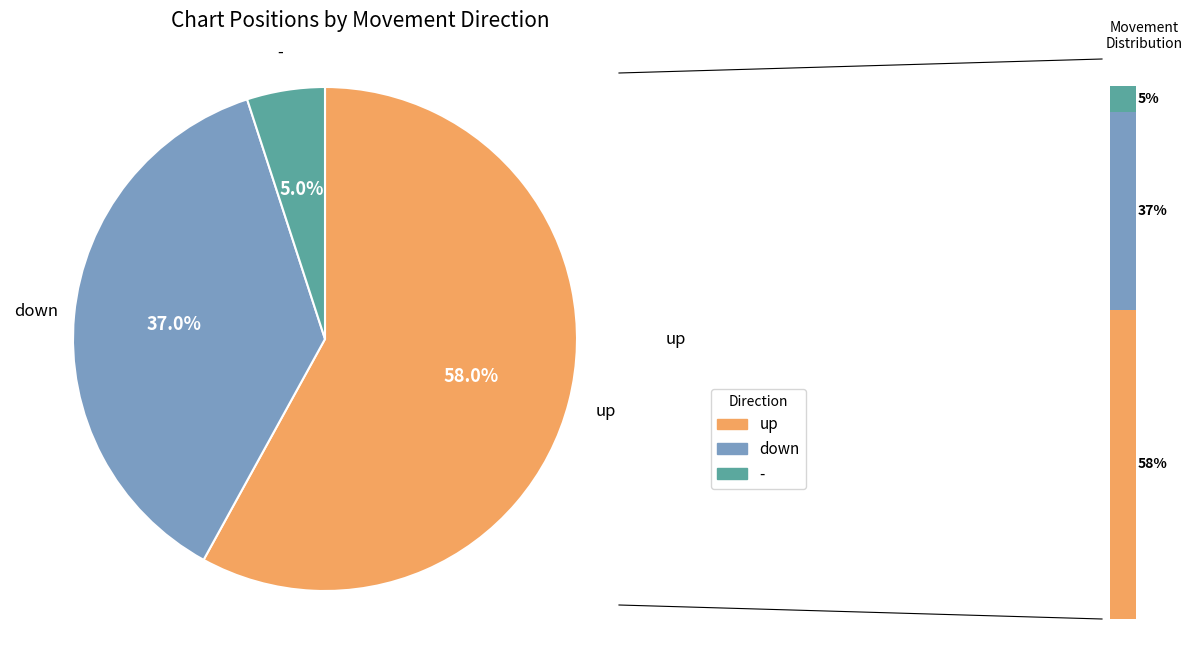

What percentage is NOT represented by up?

42.0%